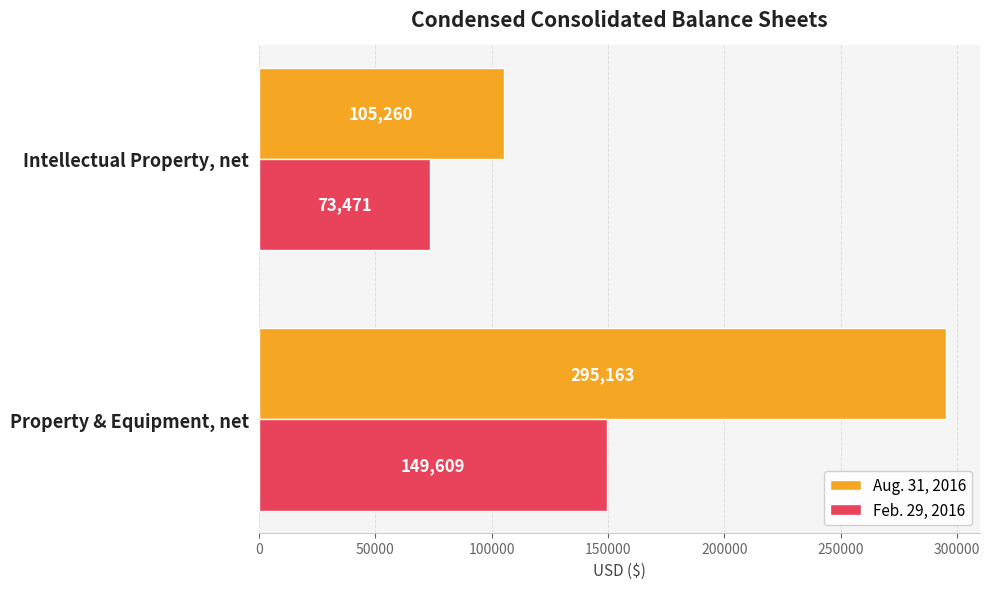

List the series in order of their peak value, lowest first.

Feb. 29, 2016, Aug. 31, 2016